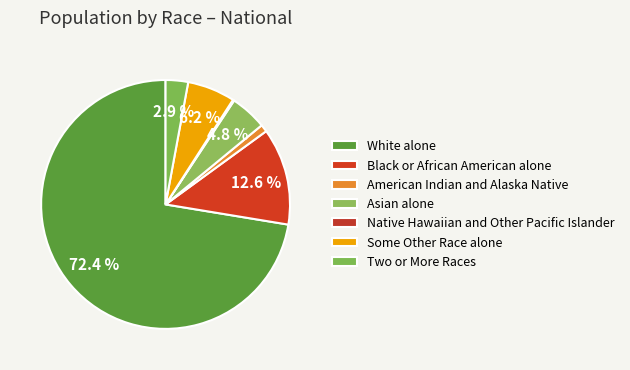

Which category accounts for the majority?

White alone